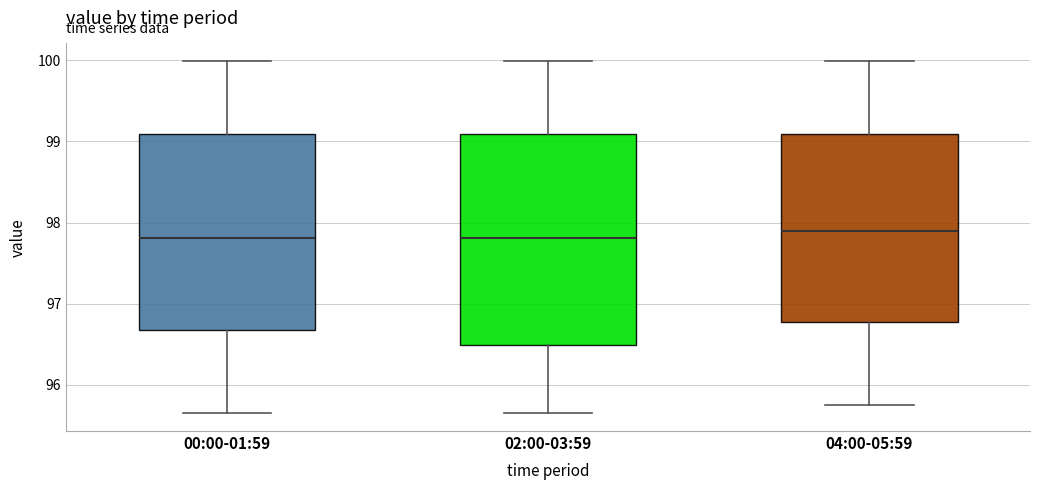

Reading left to right, transcribe this box plot: for each box, give where its median line is, the range the box spans, and where its two whiskers end, as read against the y-axis. The values are not printed on the chart, so give them approximately, as read against the axis.

00:00-01:59: median 97.8, box 96.7 to 99.1, whiskers 95.7 to 100.0
02:00-03:59: median 97.8, box 96.5 to 99.1, whiskers 95.7 to 100.0
04:00-05:59: median 97.9, box 96.8 to 99.1, whiskers 95.8 to 100.0